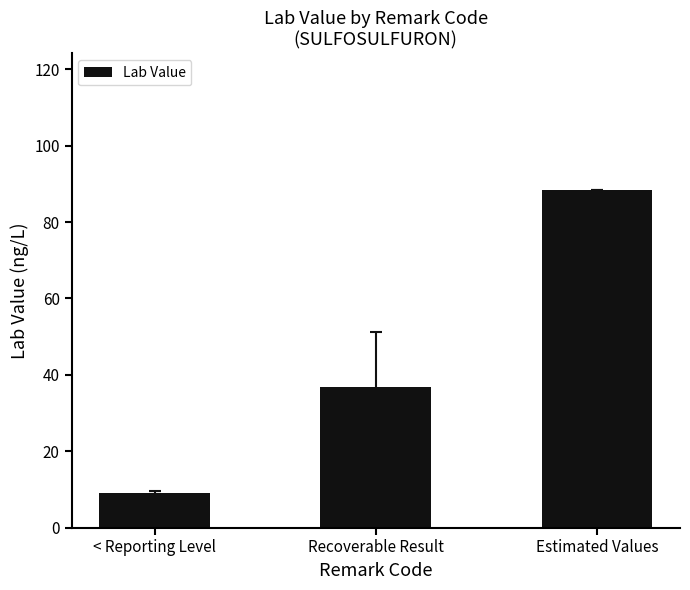

How many distinct data groups are displayed?

1